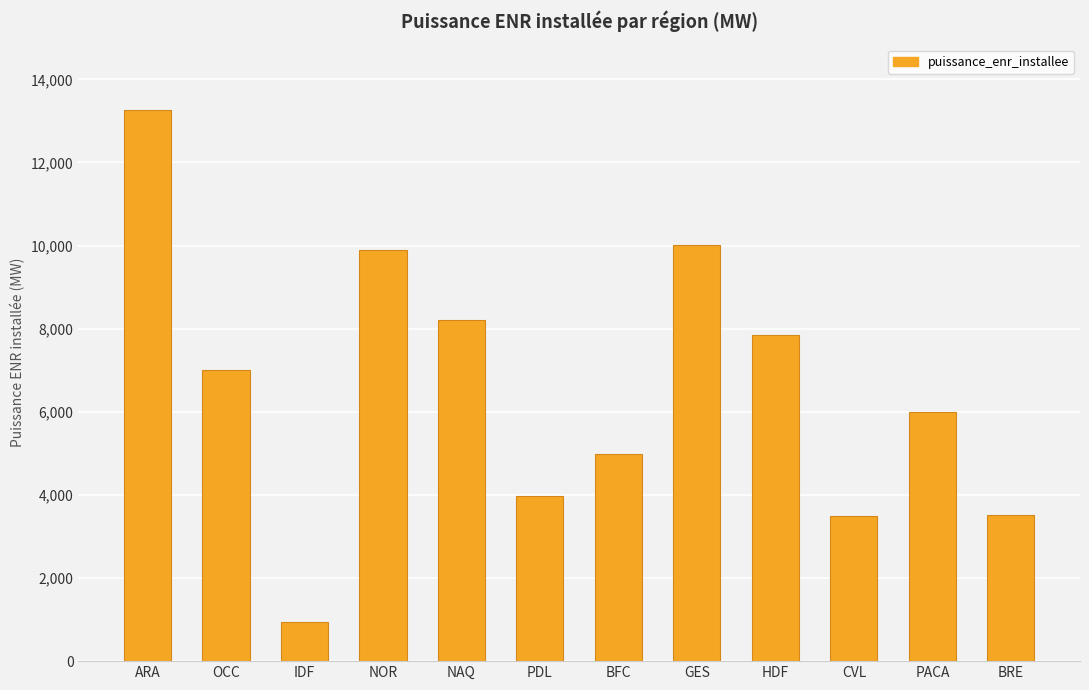

How many distinct data groups are displayed?

1